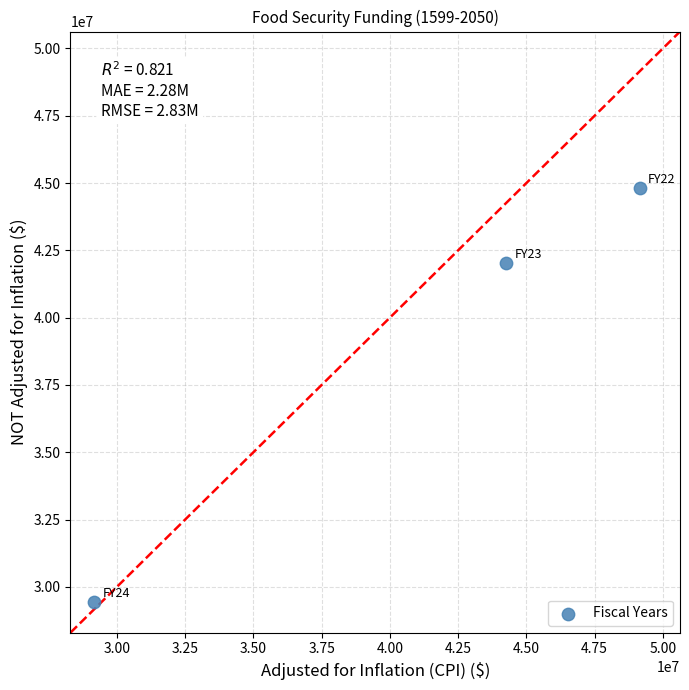

What is the average Y value?

38751770